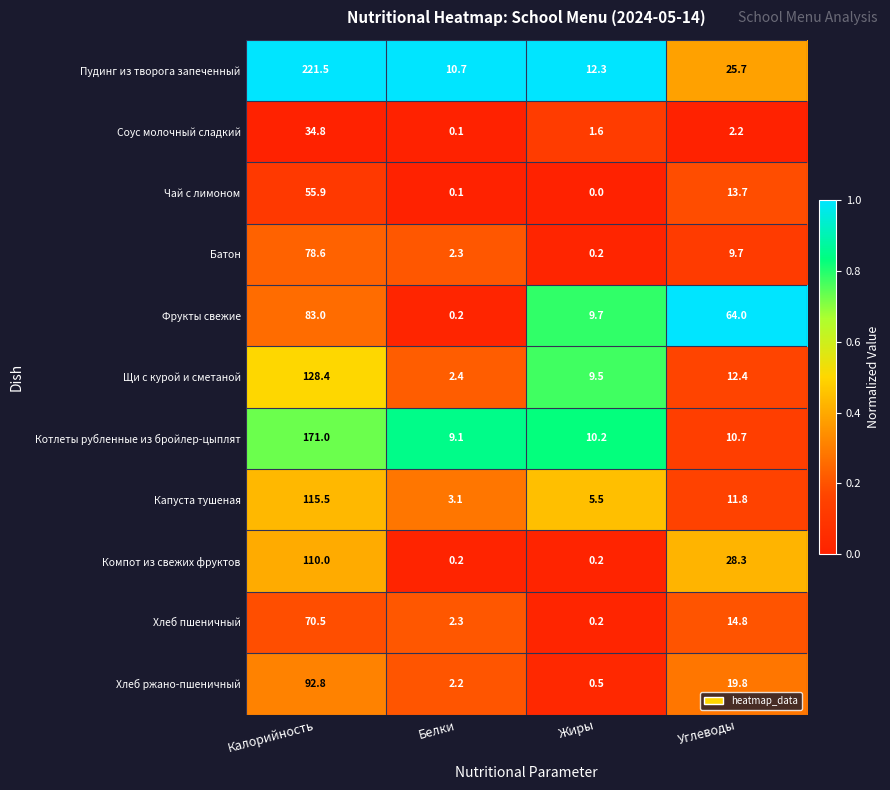

What is the difference between the second highest and second lowest values in the Капуста тушеная series?

6.3